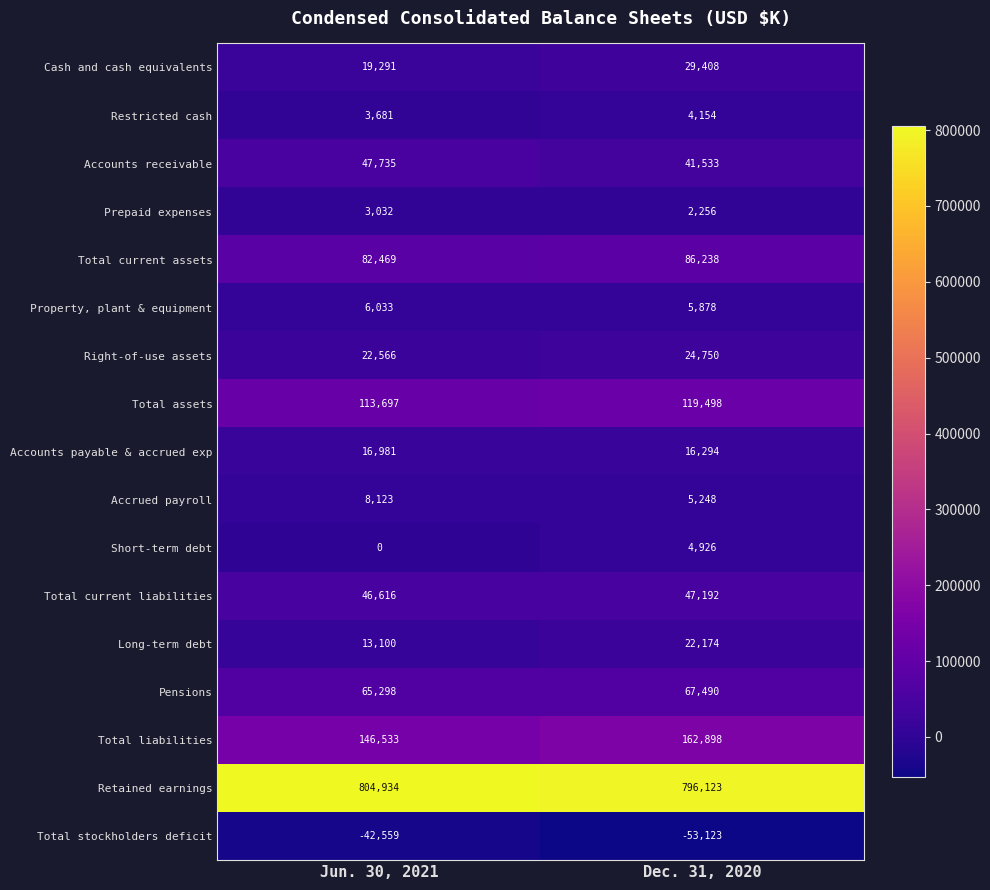

What is the sum of the Total current liabilities values at Dec. 31, 2020 and Jun. 30, 2021?

93808